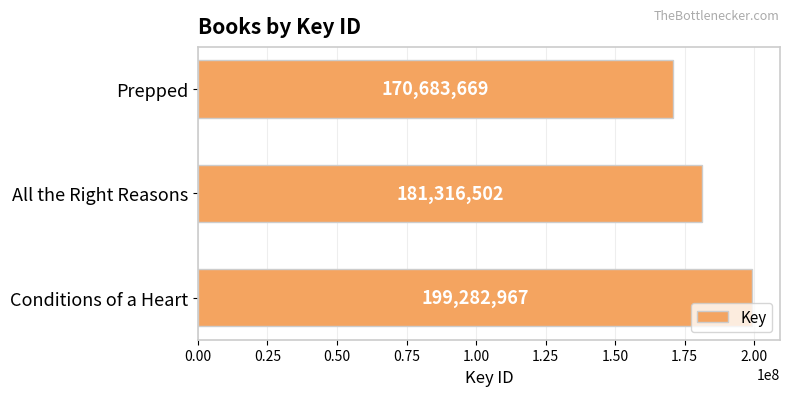

How many data points does each series have?

3